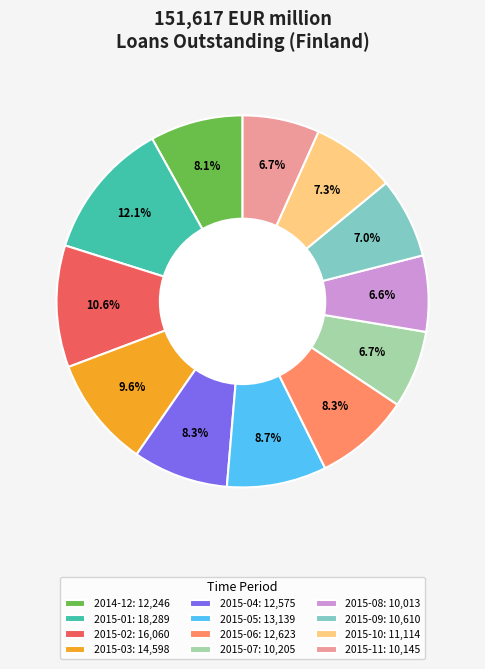

To the nearest percent, what is the average slice percentage?

8%